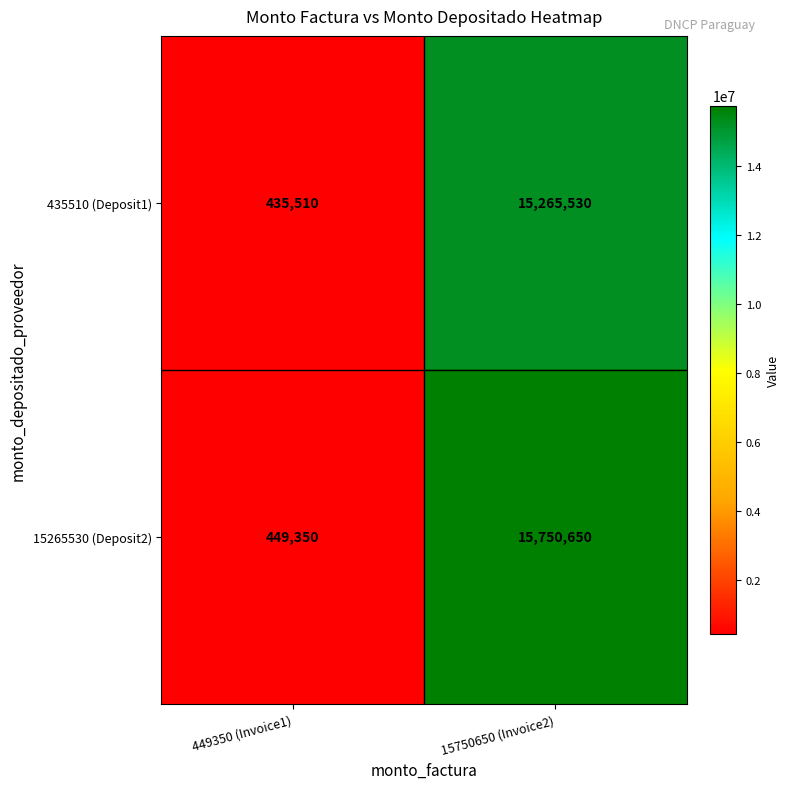

What is the total value across all series at 449350 (Invoice1)?

884860